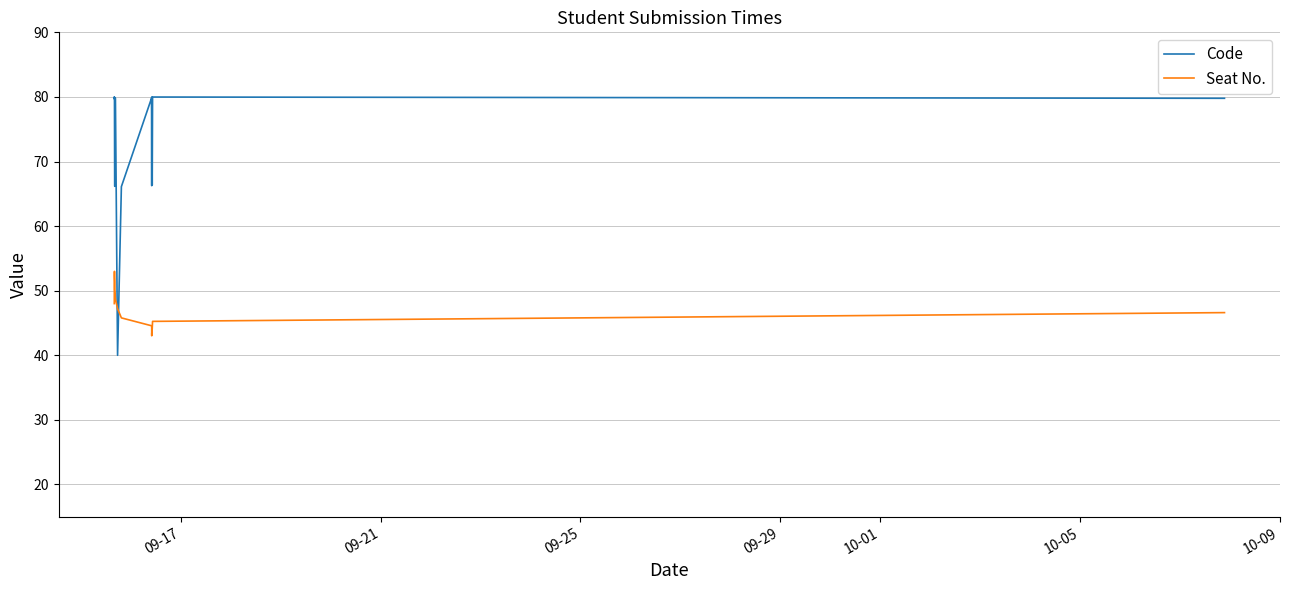

True or false: Seat No. and Code intersect in this chart.

True